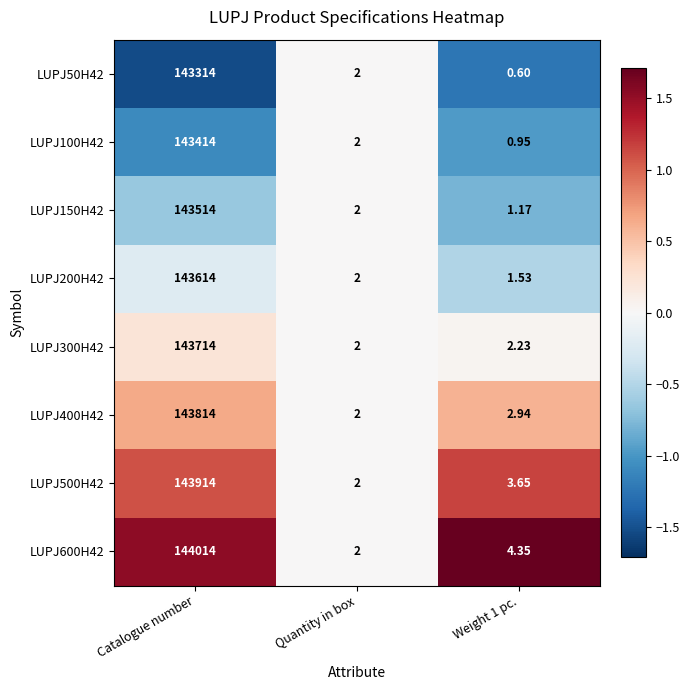

How many values in the LUPJ50H42 series are below 2?

1